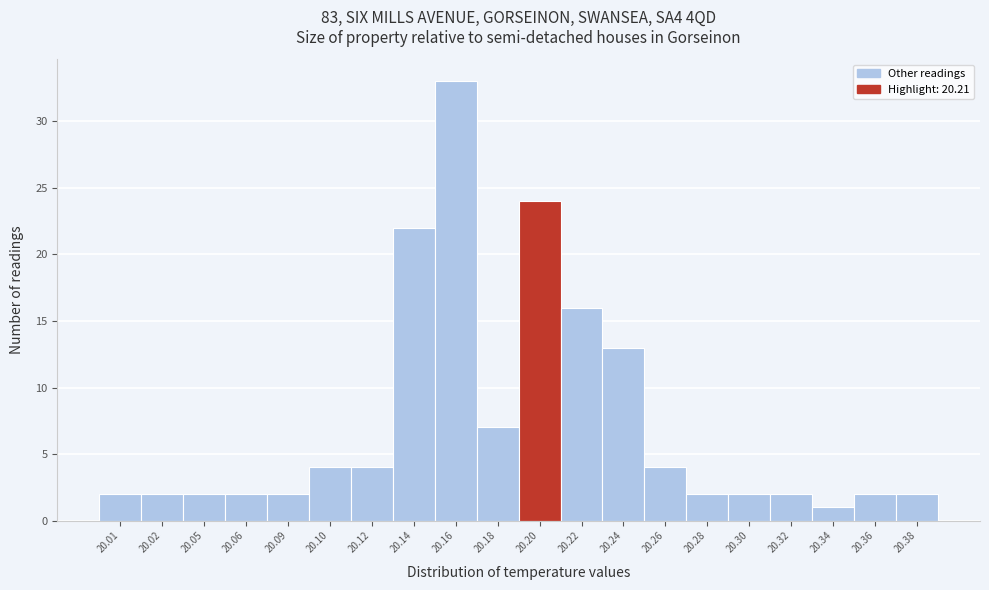

Reading right to left, extract all data points from this chart.

2	2	1	2	2	2	4	13	16	24	7	33	22	4	4	2	2	2	2	2